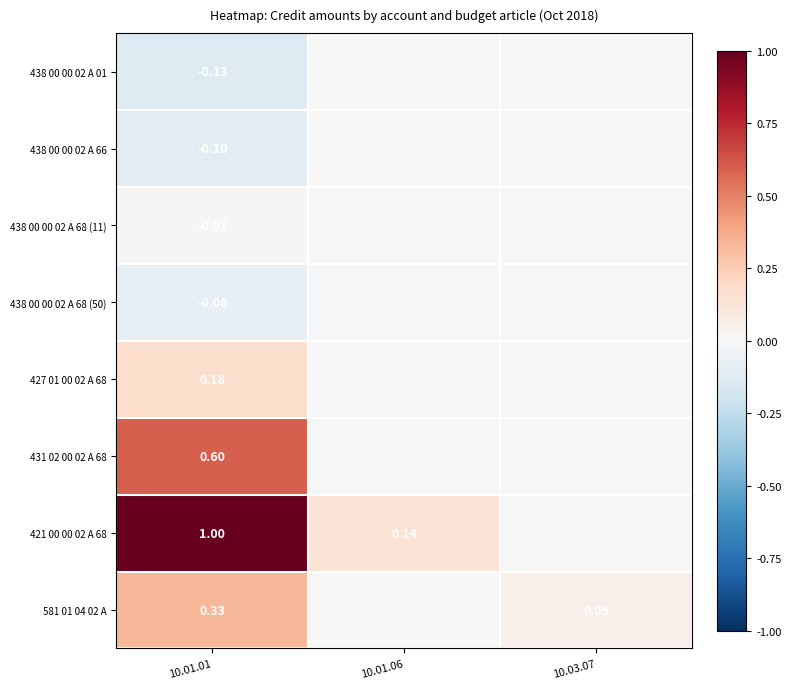

The 438 00 00 02 A 01 series shows -0.0 at 10.01.06. True or false?

False